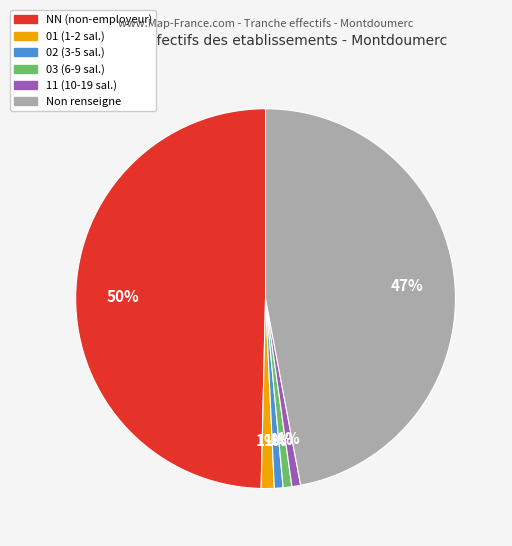

To the nearest percent, what is the average slice percentage?

17%